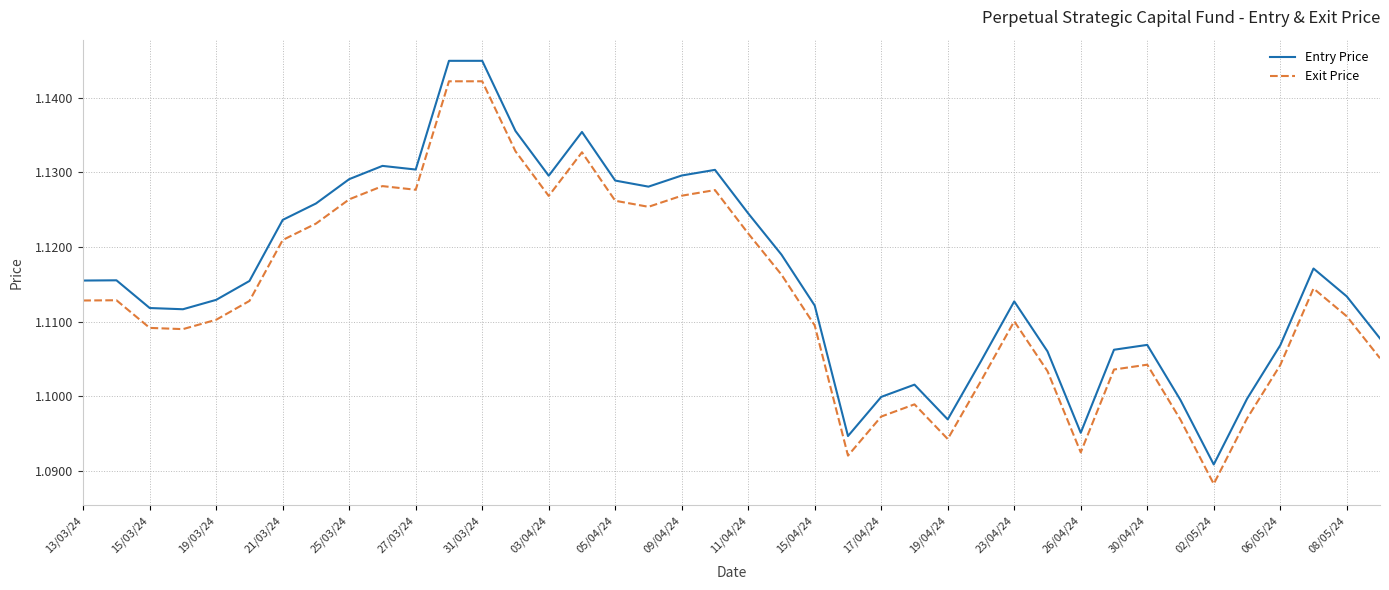

True or false: Exit Price and Entry Price intersect in this chart.

False